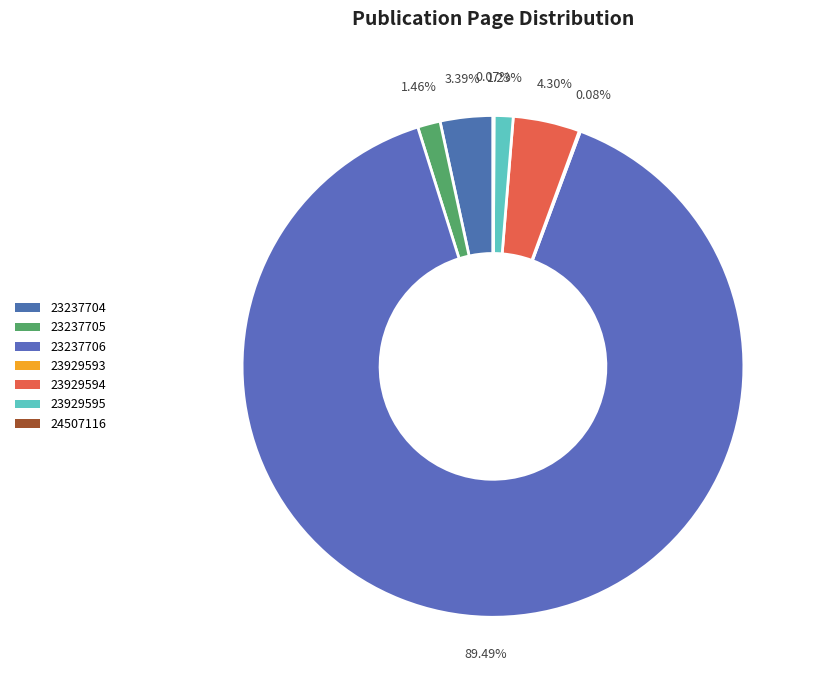

Between 23237704 and 23929593, which is larger?

23237704